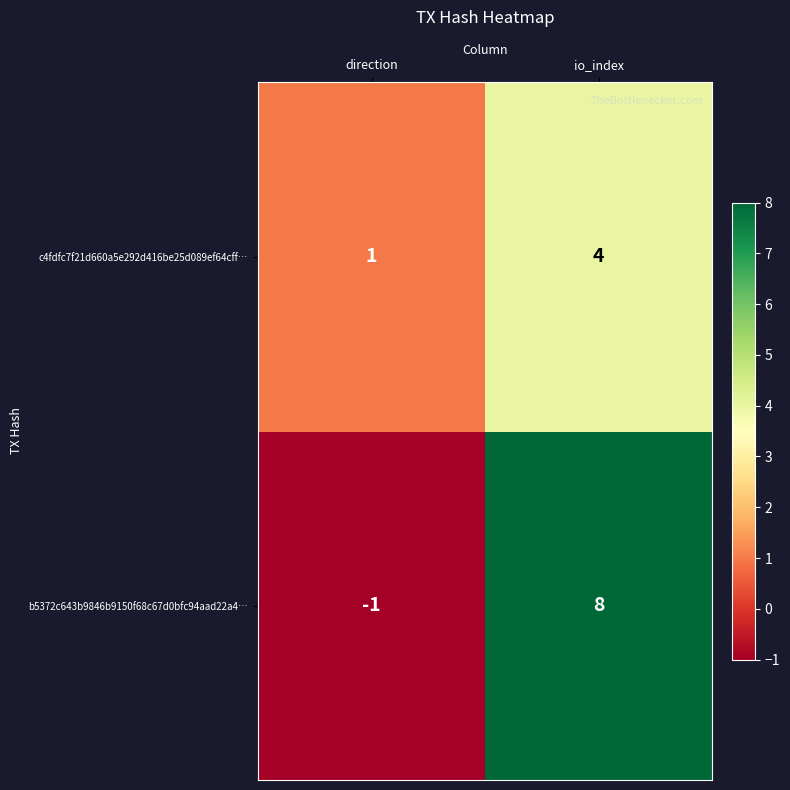

Reading left to right, what are all the values shown in this chart?

c4fdfc7f21d660a5e292d416be25d089ef64cff…: direction=1	io_index=4
b5372c643b9846b9150f68c67d0bfc94aad22a4…: direction=-1	io_index=8